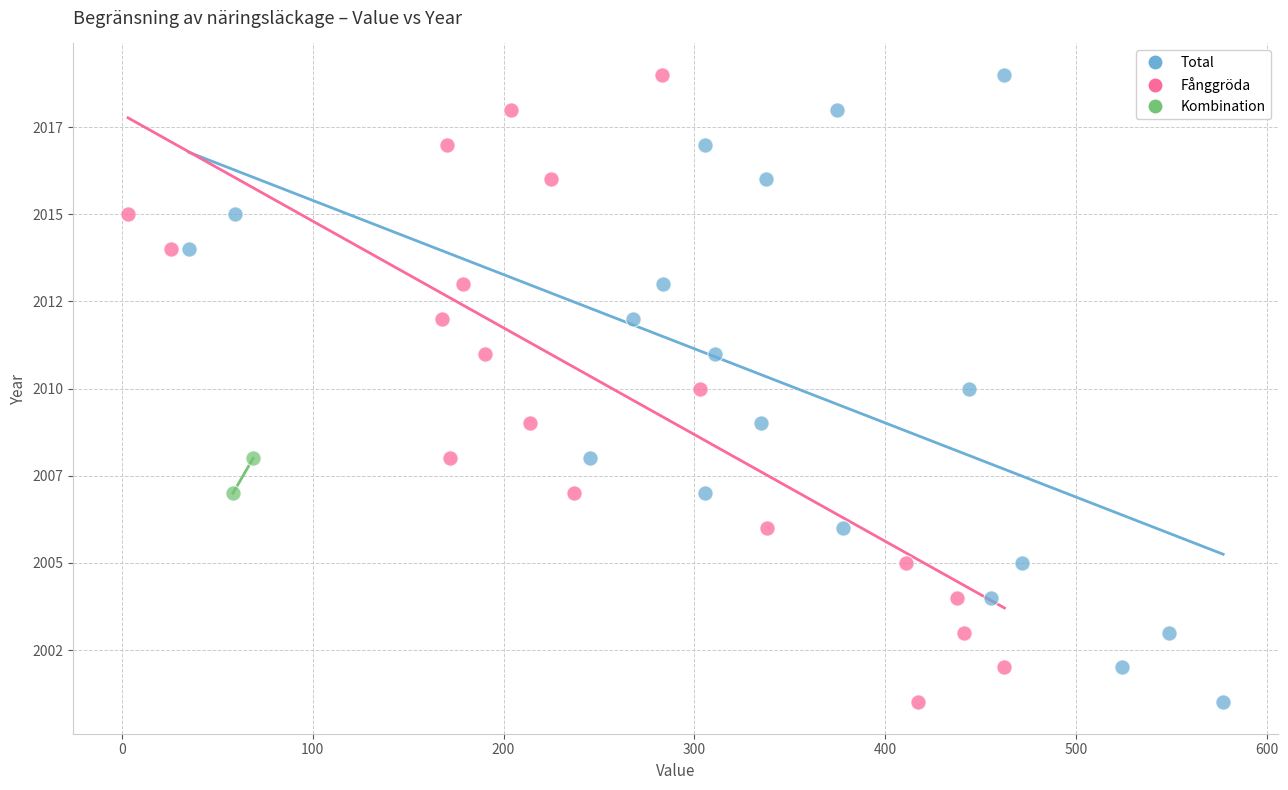

What are all the series names shown in the legend?

Total, Fånggröda, Kombination